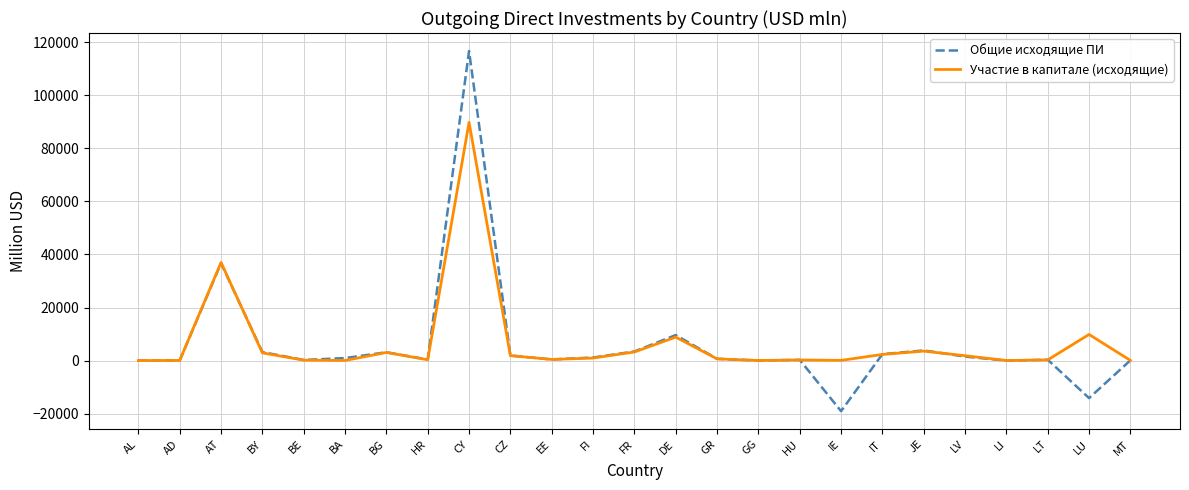

Where is Общие исходящие ПИ nearest to the value 48821?

AT